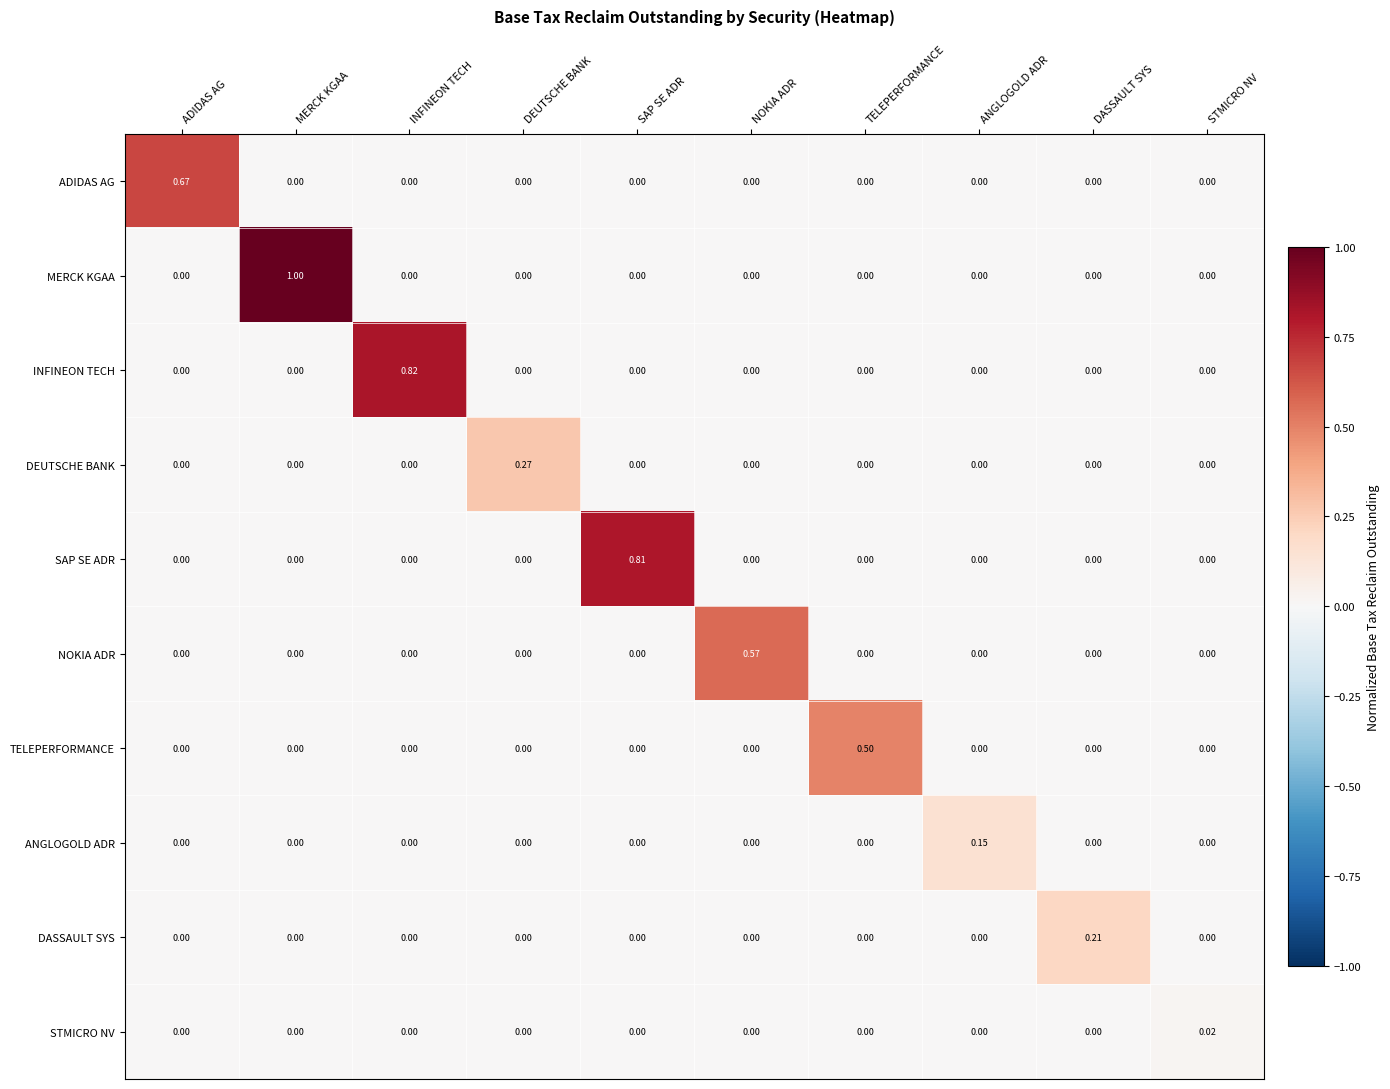

Rank the series by their maximum value, from highest to lowest.

MERCK KGAA, INFINEON TECH, SAP SE ADR, ADIDAS AG, NOKIA ADR, TELEPERFORMANCE, DEUTSCHE BANK, DASSAULT SYS, ANGLOGOLD ADR, STMICRO NV